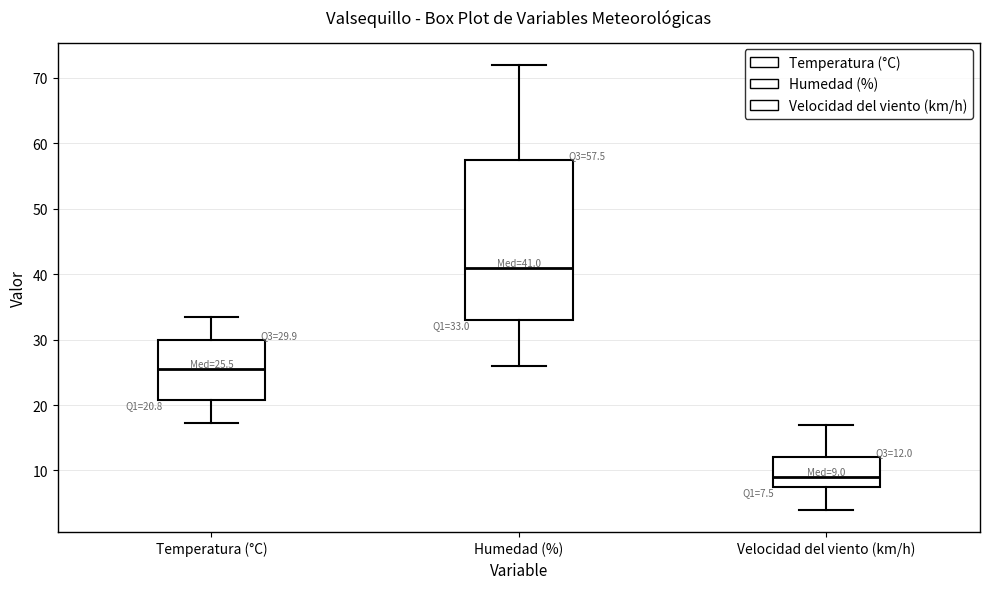

Which box is the tallest, from its lower edge to its upper edge?

Humedad (%)